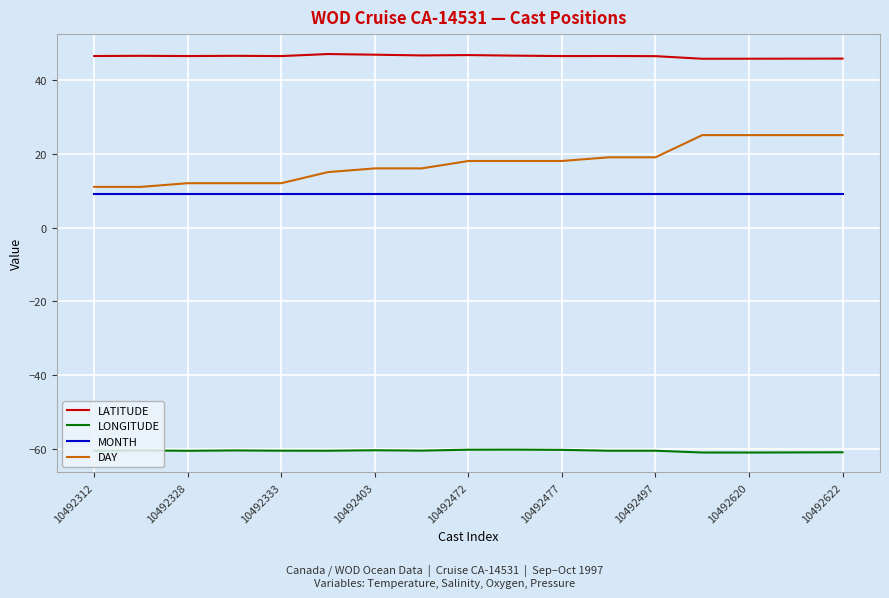

How many categories are shown in the chart?

17